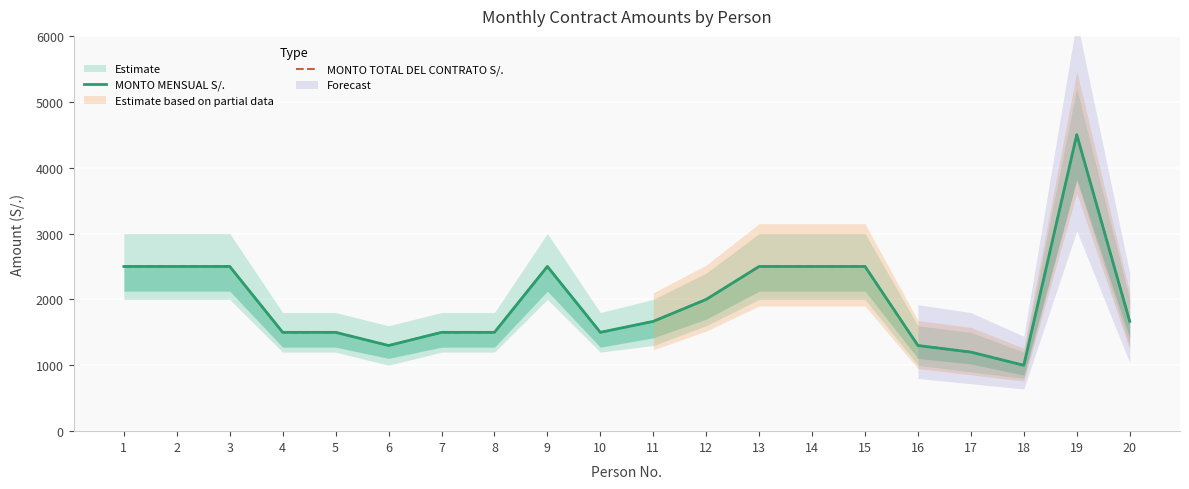

Which label corresponds to the largest value in the chart?

19